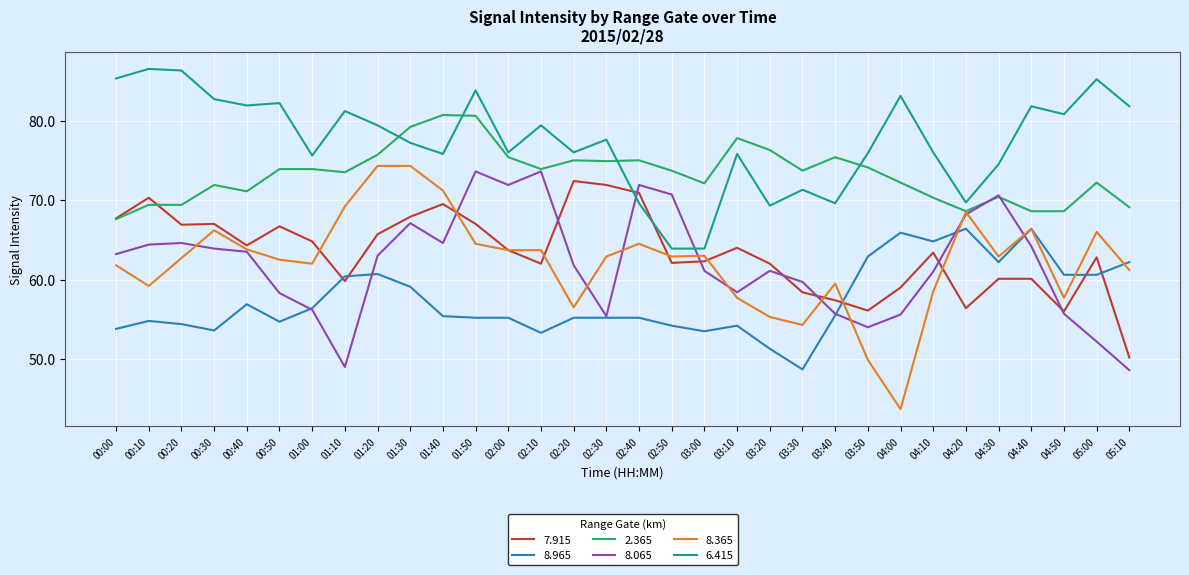

Count the number of categories in the chart.

32